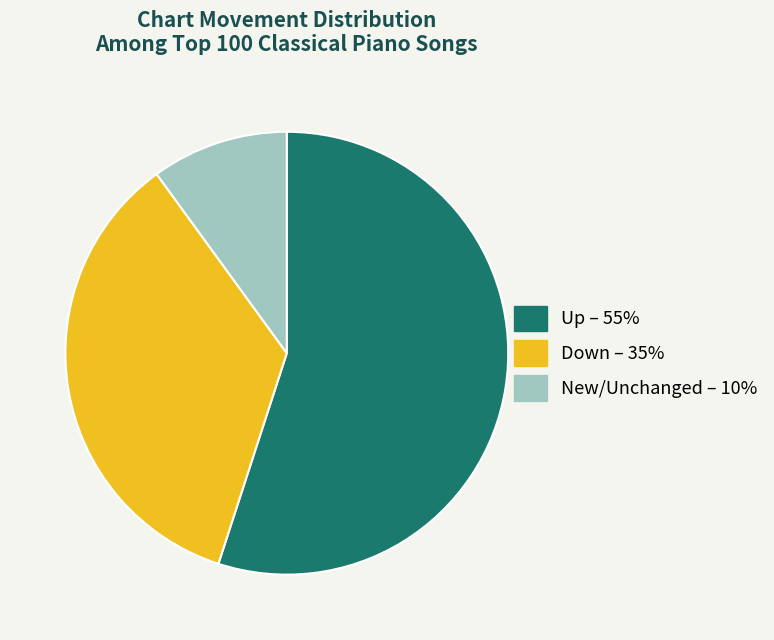

Is the sum of New/Unchanged – 10% and Down – 35% greater than half?

No